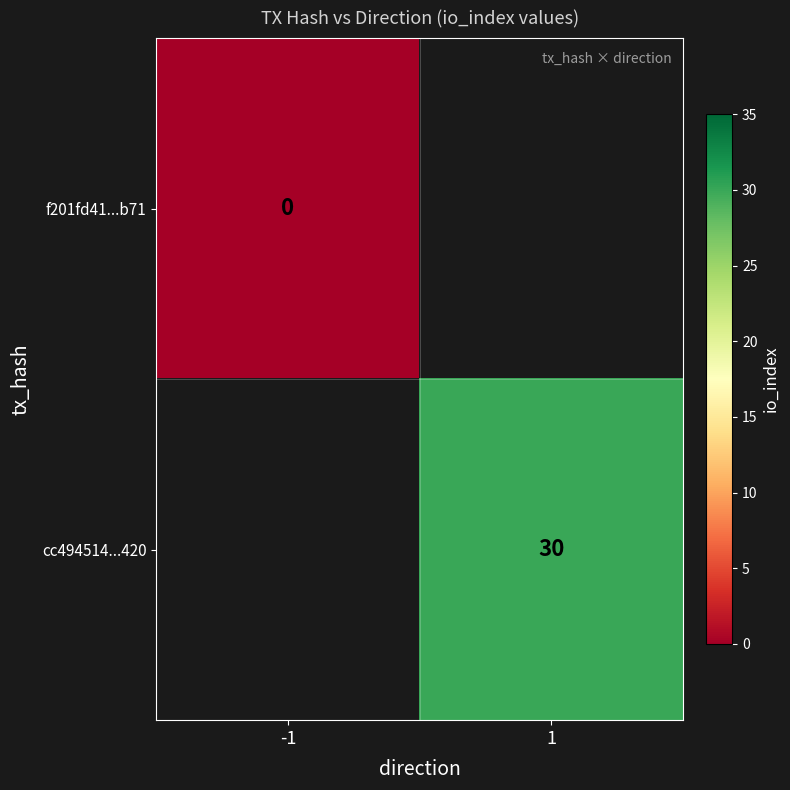

Is it true that cc494514...420 equals 30 at 1?

True